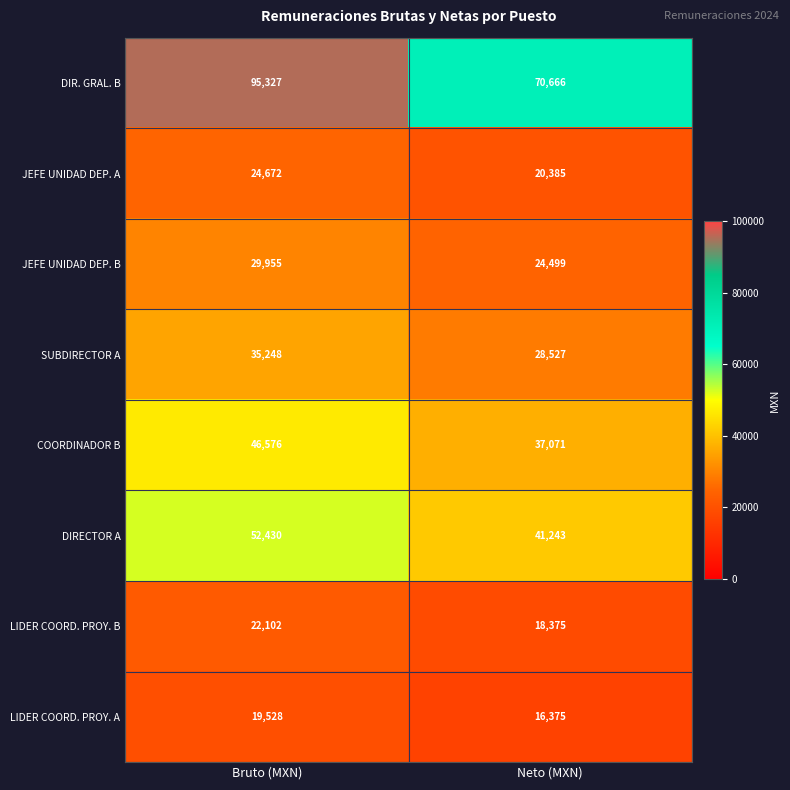

Between Bruto (MXN) and Neto (MXN), which series saw the biggest shift?

DIR. GRAL. B